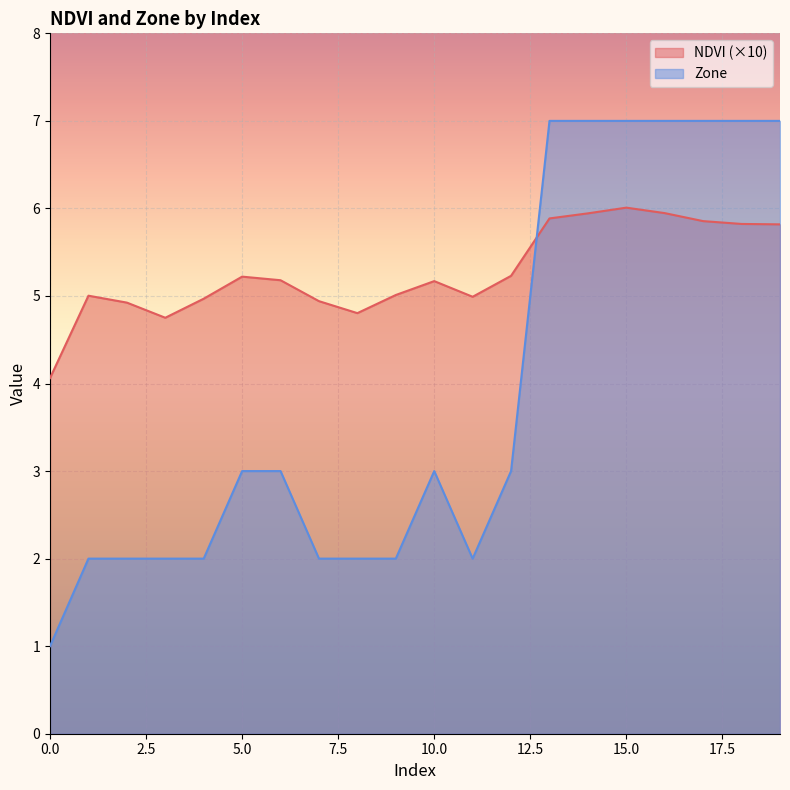

At which category does Zone reach its first local valley?

11